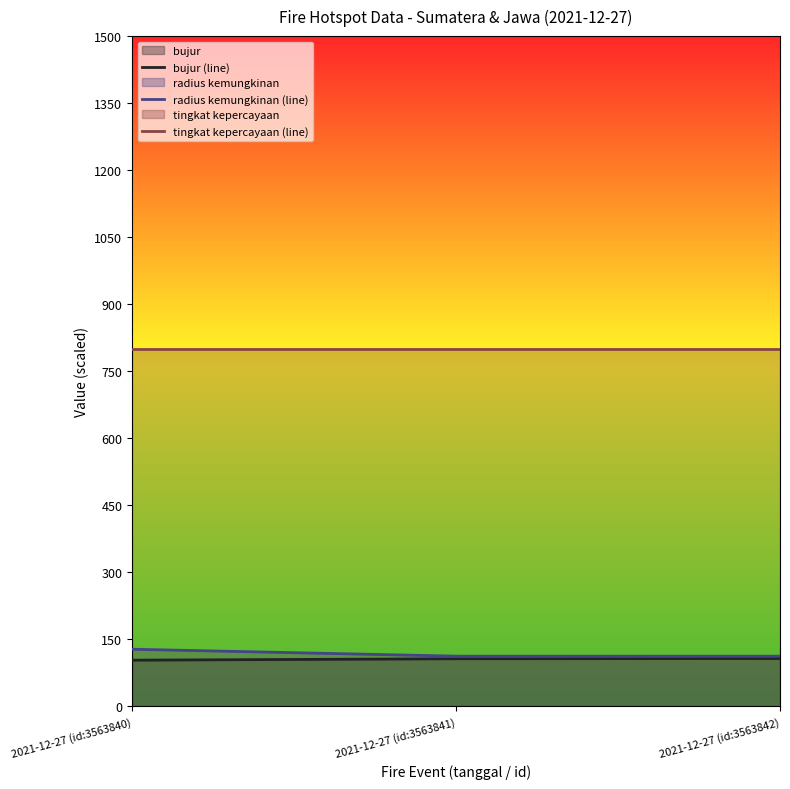

What is the label of the 3rd point from the left?

2021-12-27 (id:3563842)